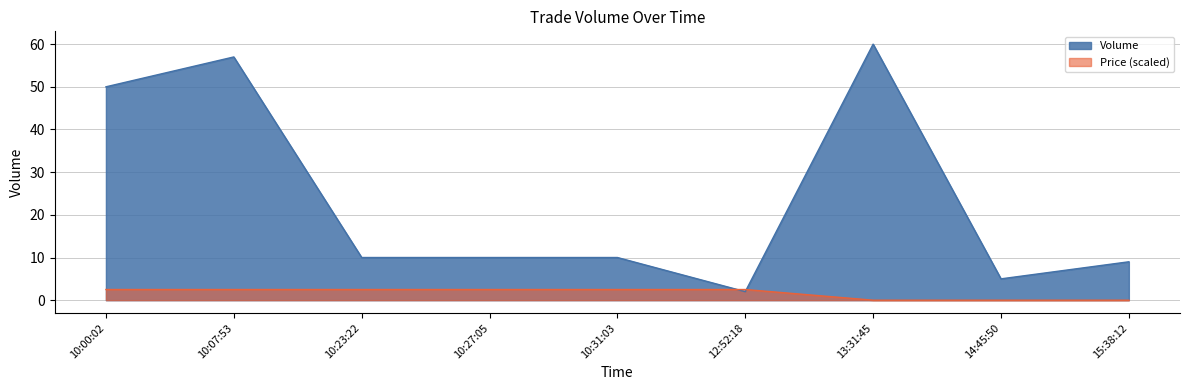

At which category does the chart reach its minimum across all series?

12:52:18